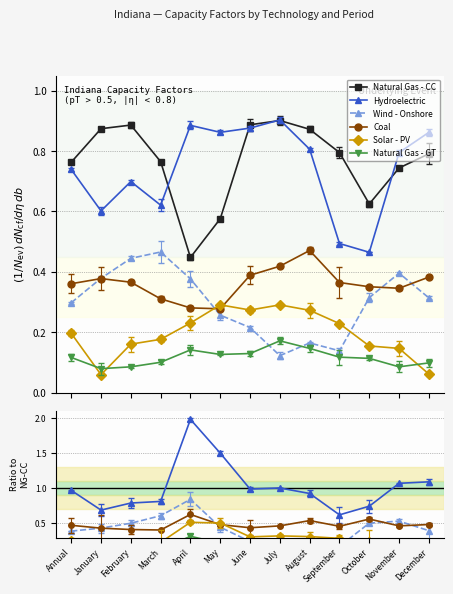

What is the difference between the highest and lowest values at May?

1.3